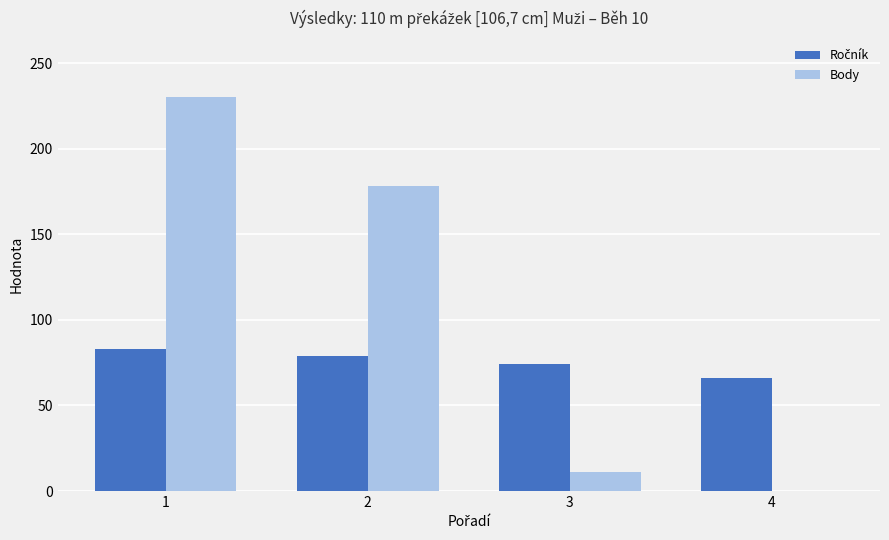

What is the sum of all Body values?

419